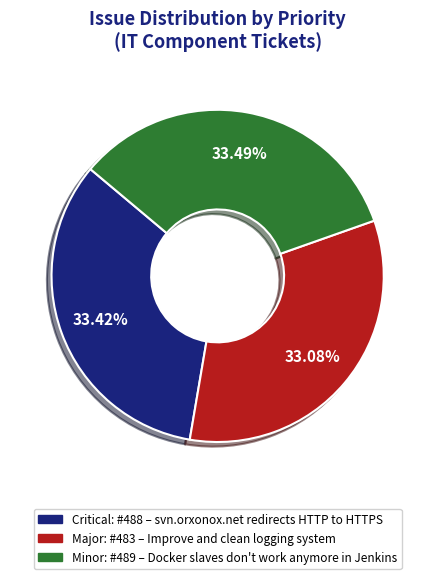

Count the number of slices in the pie.

3